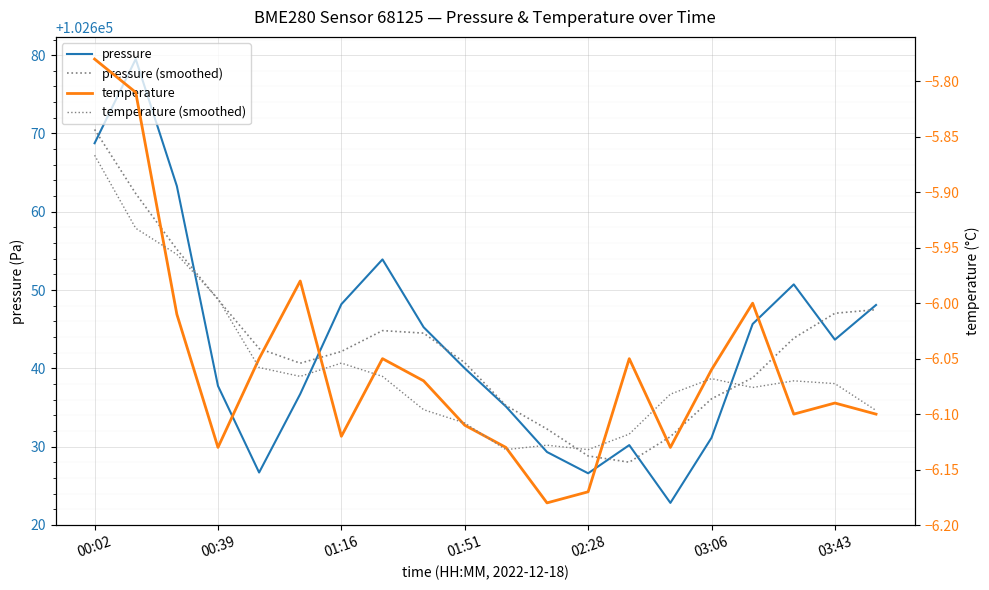

What is the value of the temperature (smoothed) point at the 20th from the left?

-6.1